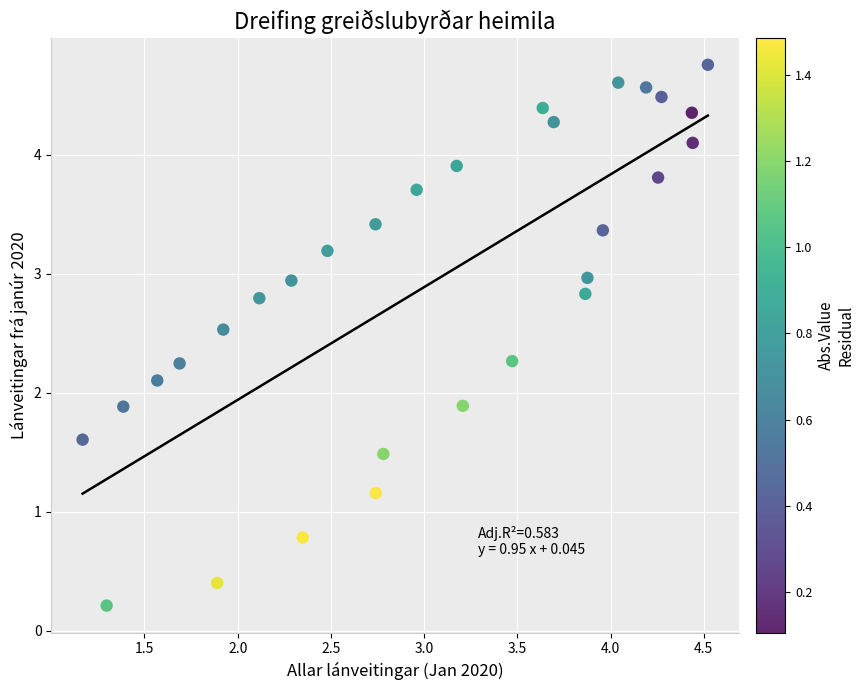

What is the range of Y values (max minus min)?

4.5